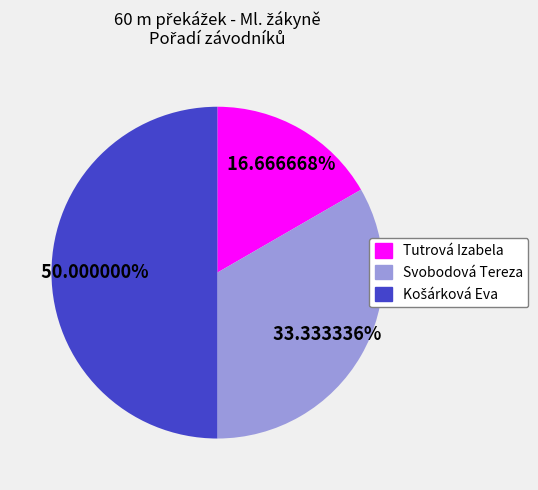

Between Tutrová Izabela and Svobodová Tereza, which is larger?

Svobodová Tereza